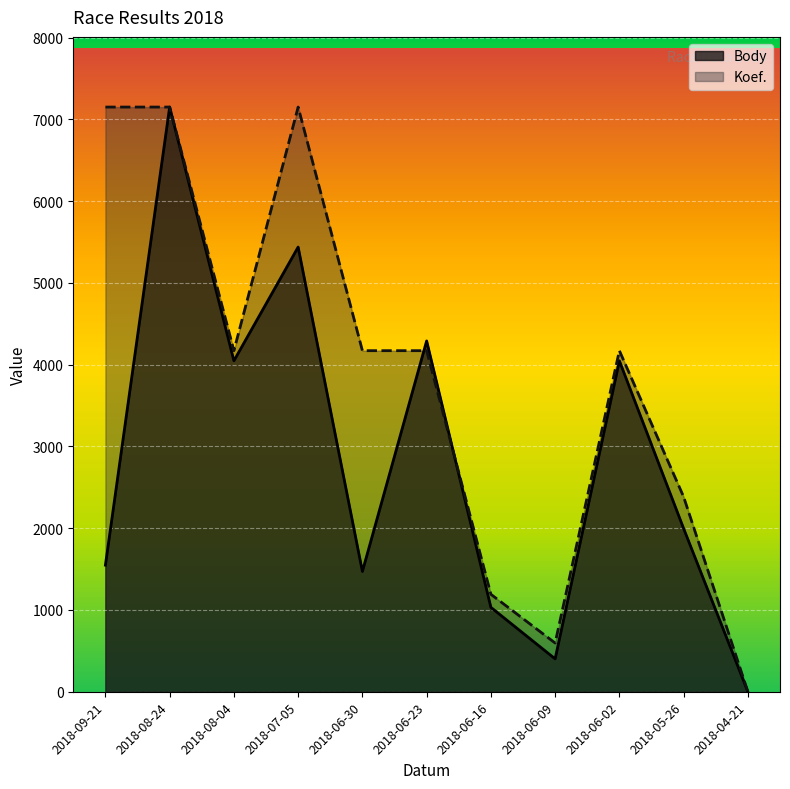

True or false: Body and Koef. intersect in this chart.

True